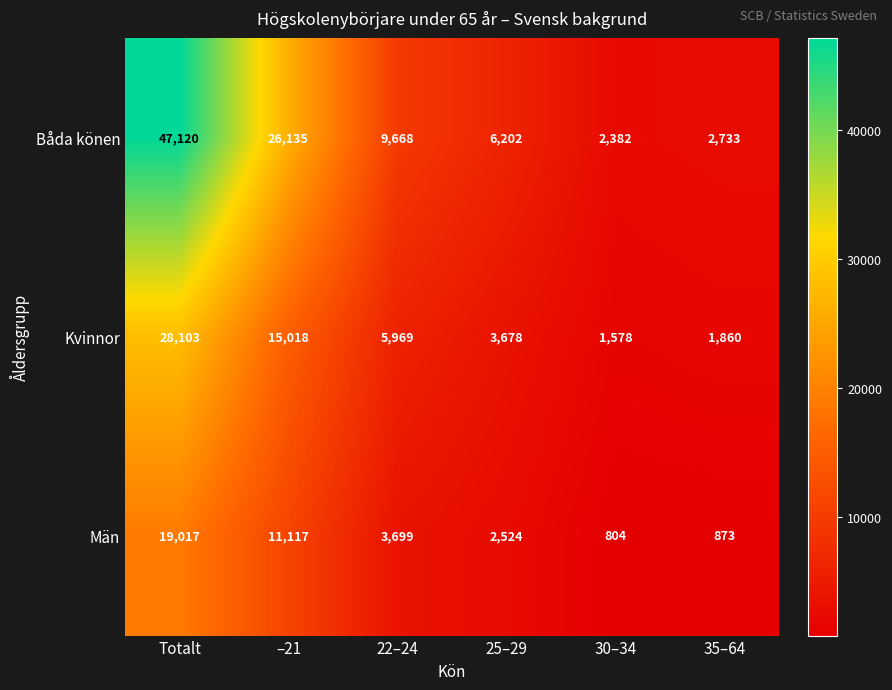

What is the total value across all series at –21?

52270